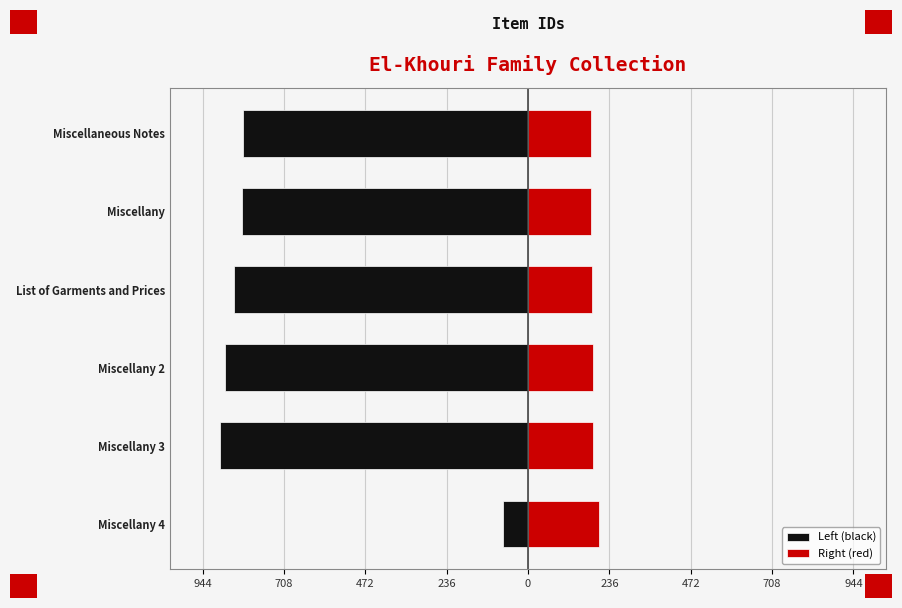

Which series changed the most between Miscellany 4 and Miscellany 3?

Left (black)